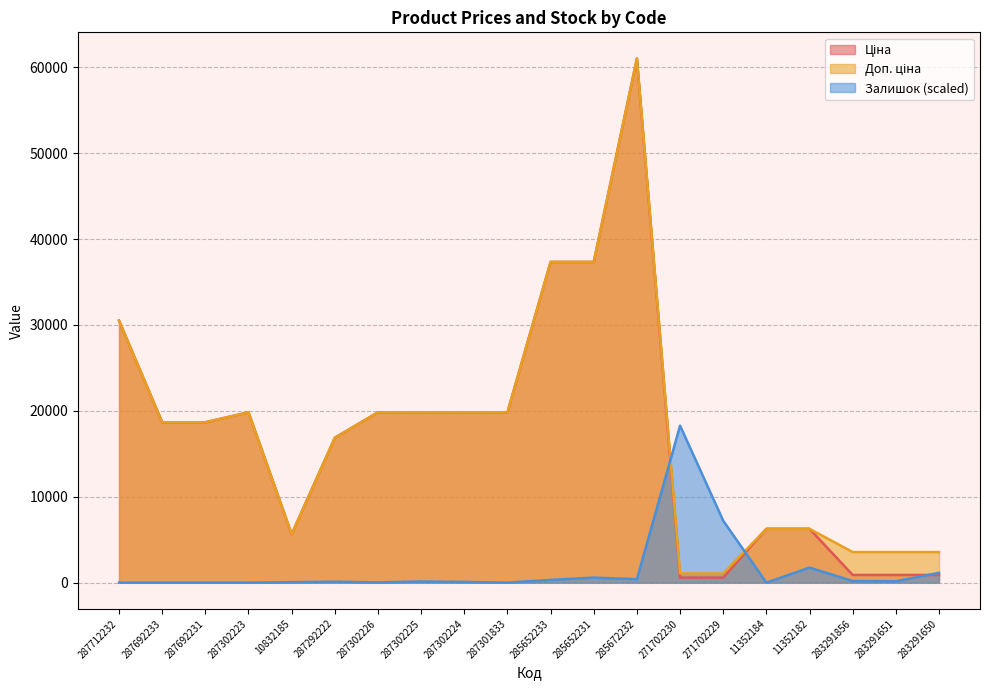

How many lines are shown in the chart?

3